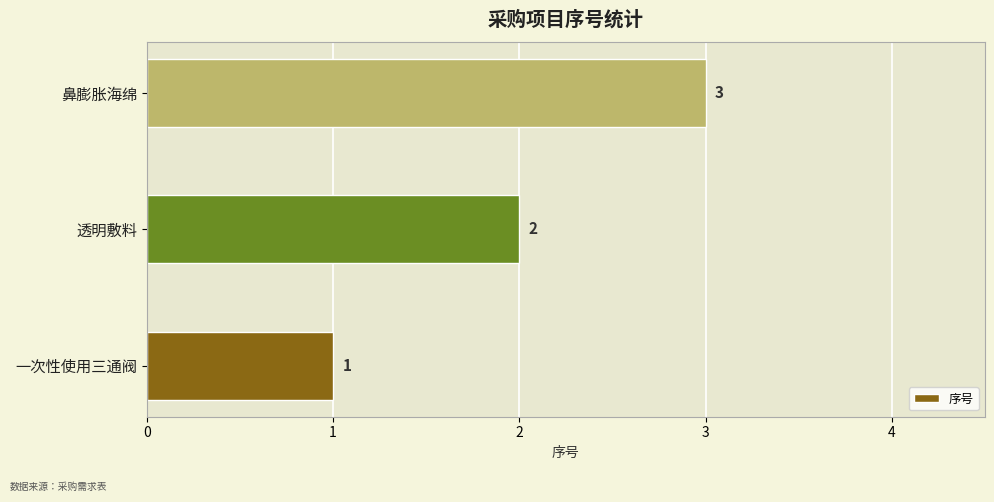

What is the maximum value shown in the chart?

3